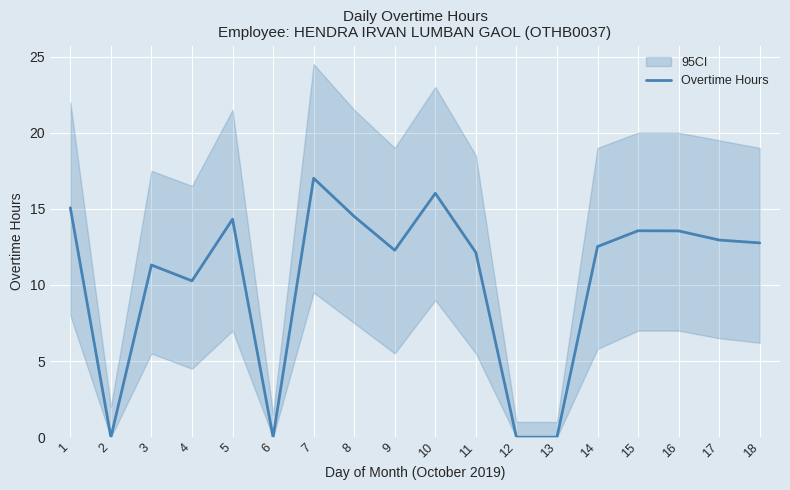

Reading right to left, transcribe all the data shown in this chart.

18=12.8	17=12.9	16=13.6	15=13.6	14=12.5	13=0.0	12=0.0	11=12.1	10=16.0	9=12.3	8=14.5	7=17.0	6=0.0	5=14.3	4=10.3	3=11.3	2=0.0	1=15.1